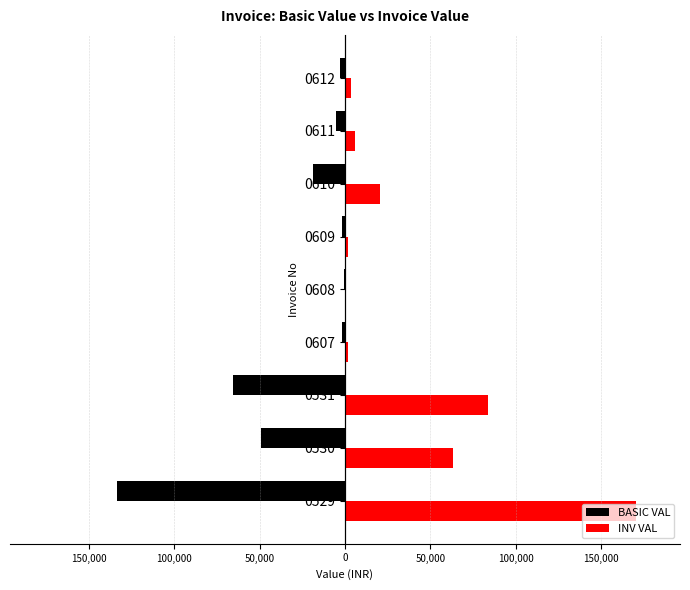

List the series in order of their peak value, lowest first.

BASIC VAL, INV VAL